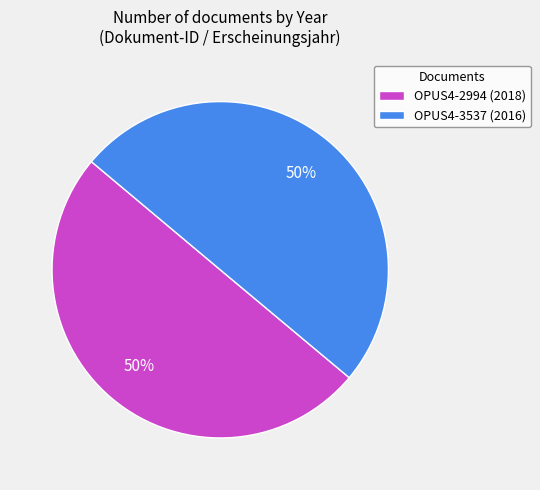

To the nearest percent, what is the average slice percentage?

50%